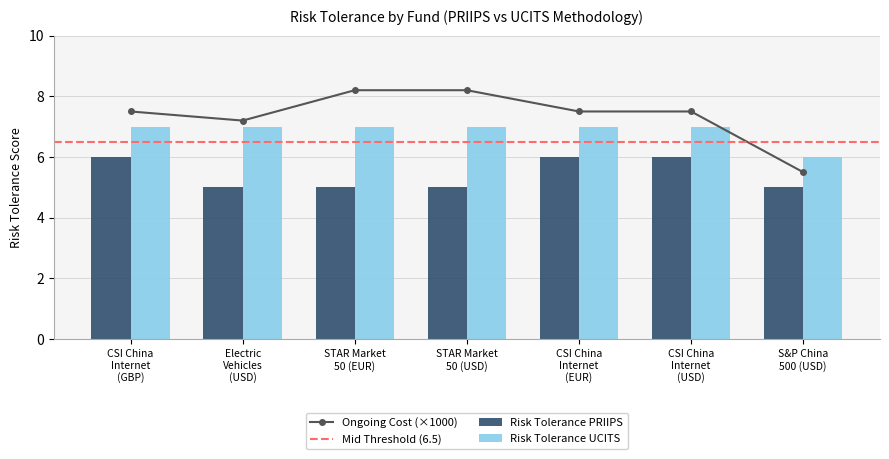

At which label does Risk Tolerance UCITS reach its peak?

CSI China
Internet
(GBP)